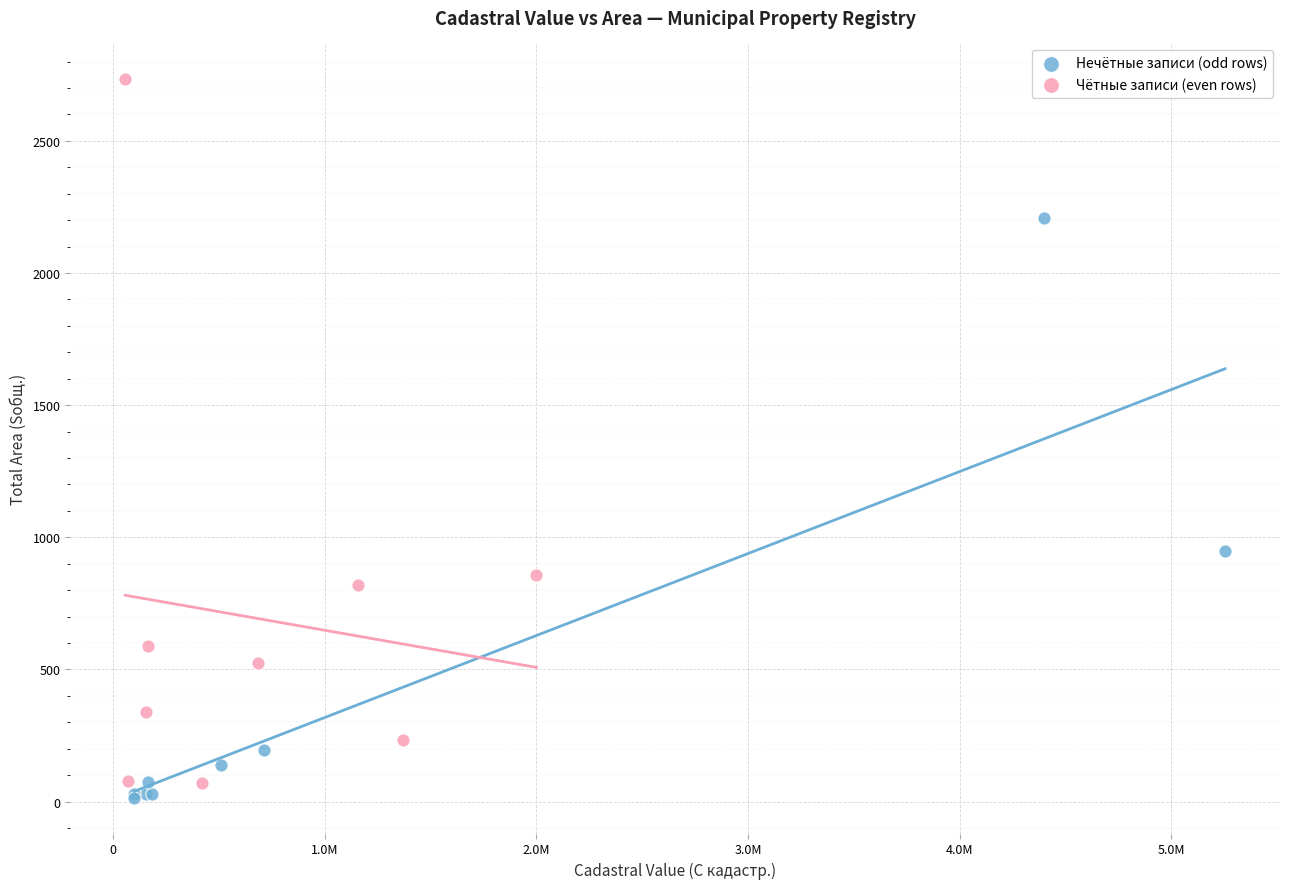

Which series has the largest Y range (max minus min)?

Чётные записи (even rows)